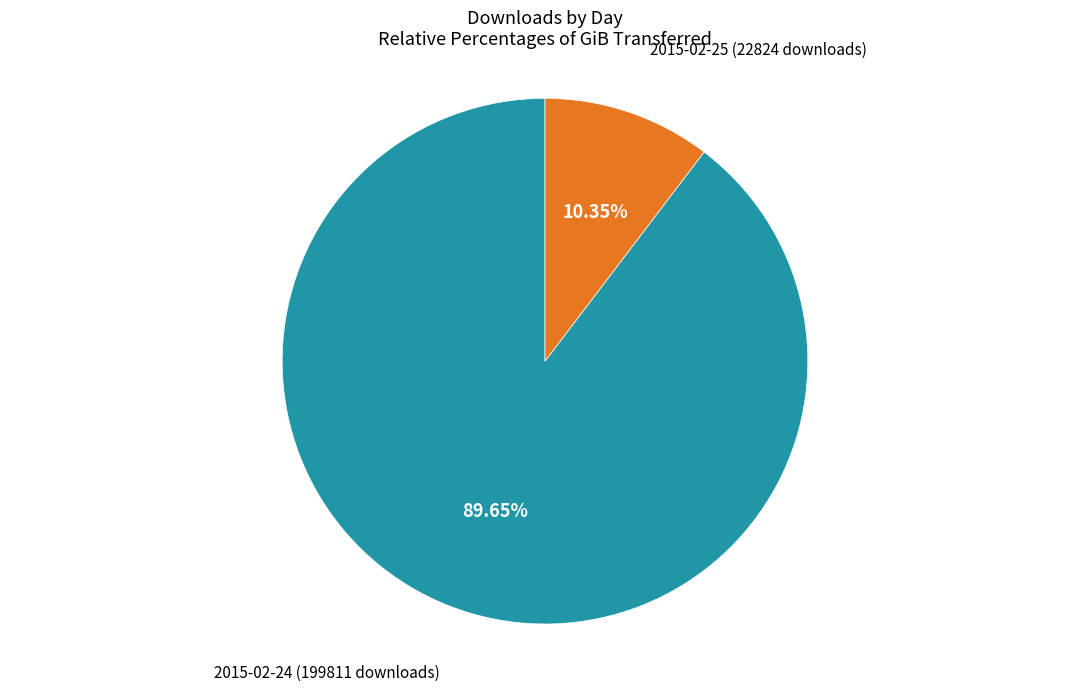

Rank the categories by value from lowest to highest.

2015-02-25 (22824 downloads), 2015-02-24 (199811 downloads)